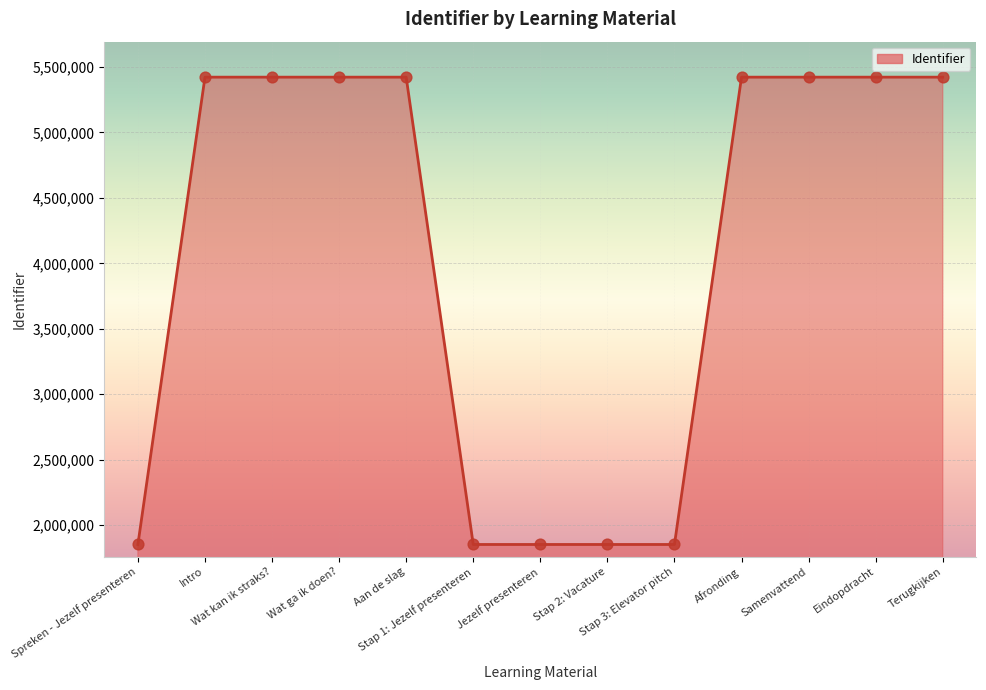

What is the change in value from Jezelf presenteren to Terugkijken?

+3569658